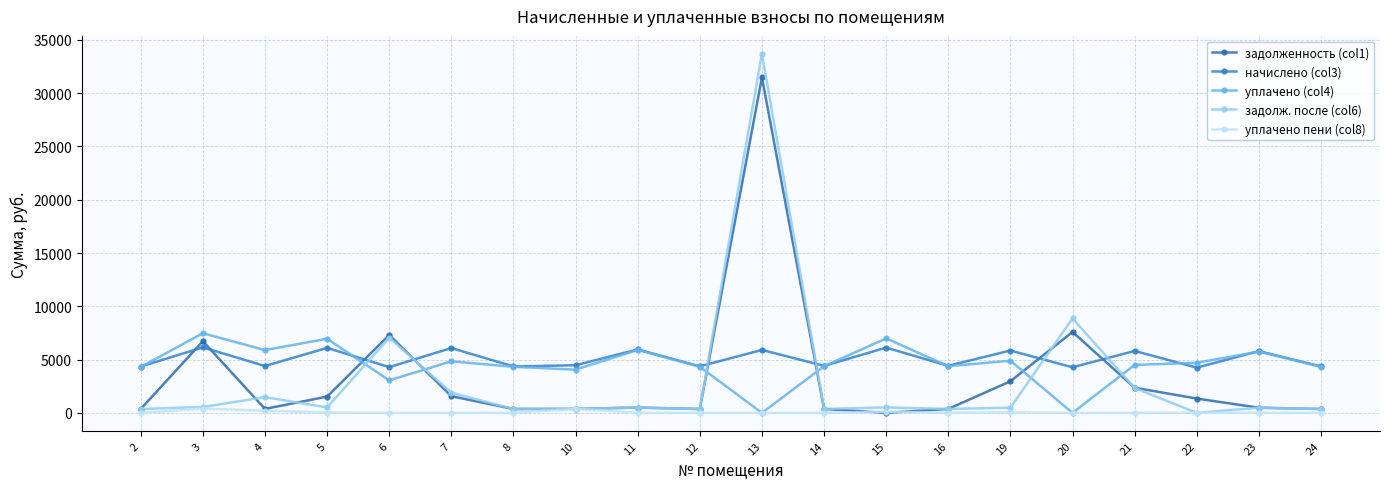

True or false: уплачено (col4) has a value of 1660.4 at 14.

False